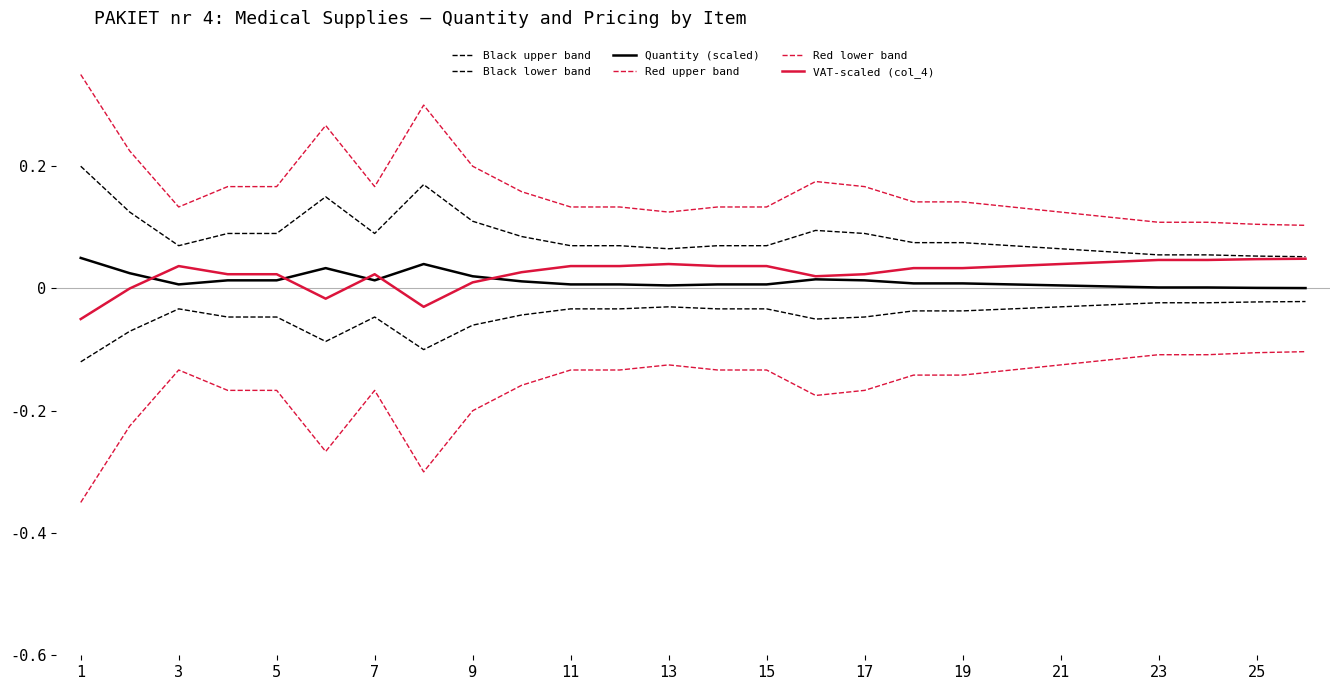

How many lines are shown in the chart?

6